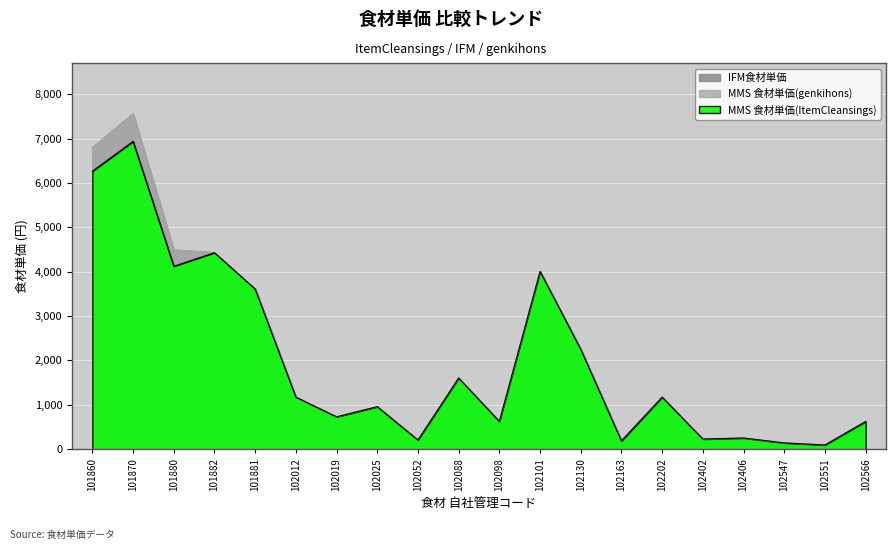

Between 101882 and 102019, which series saw the biggest shift?

MMS 食材単価(ItemCleansings)